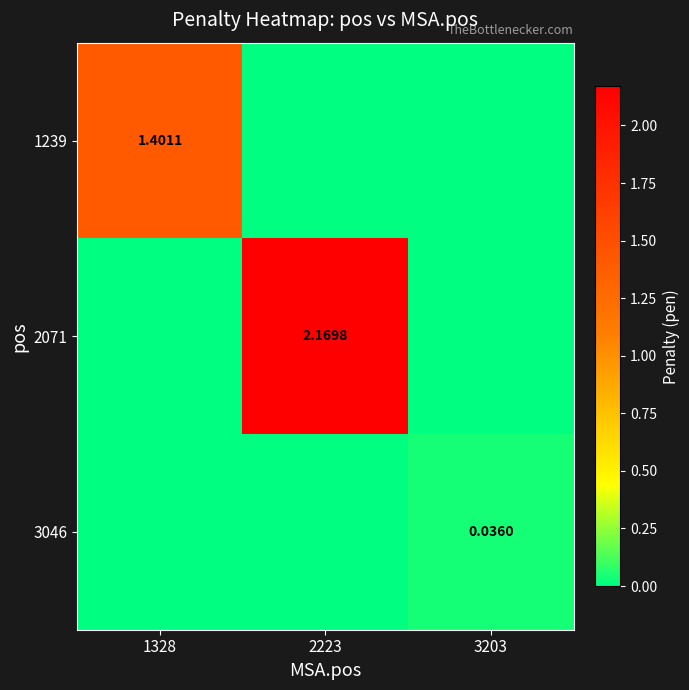

True or false: 1239 has a value of 0.0 at 3203.

True